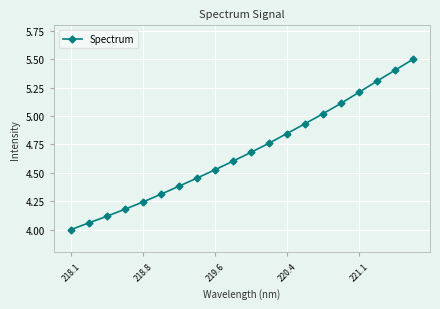

What is the value of the 18th point from the left?

5.3